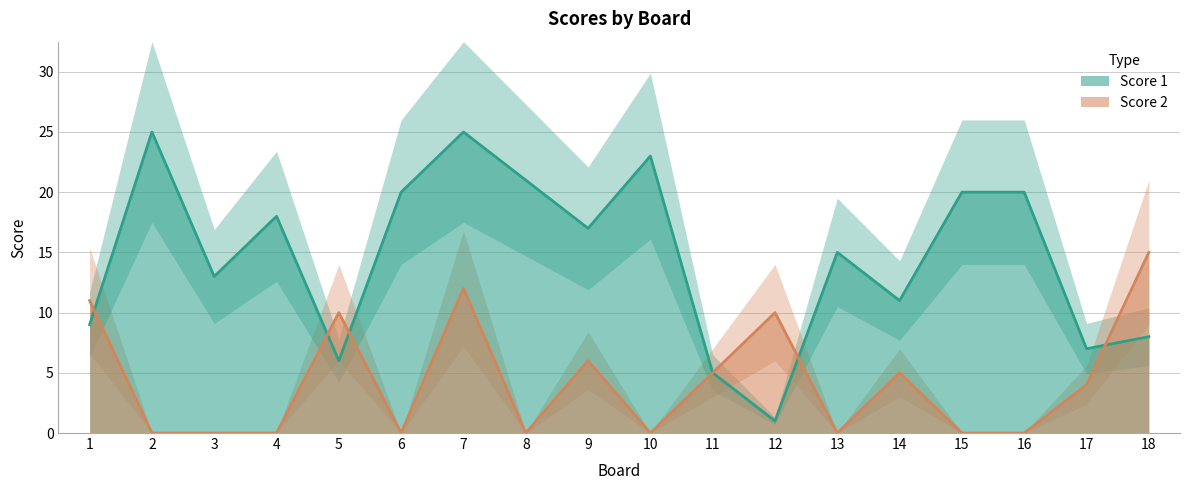

Between 10 and 18, which series saw the biggest shift?

Score 1